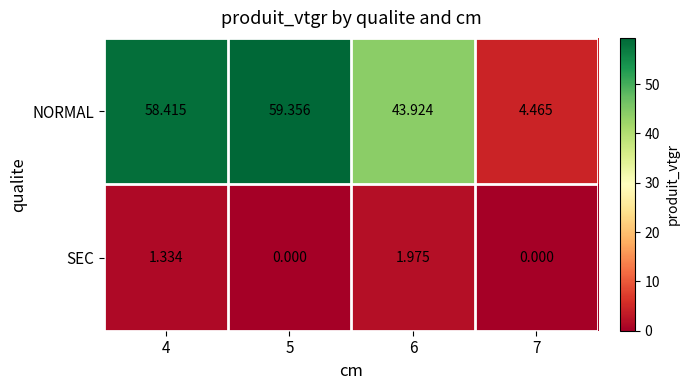

Count the number of categories in the chart.

4